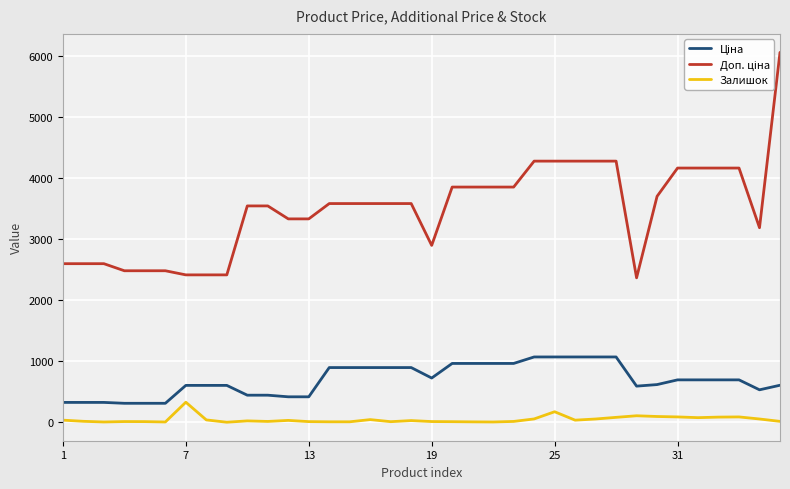

What is the greatest value displayed?

6061.2